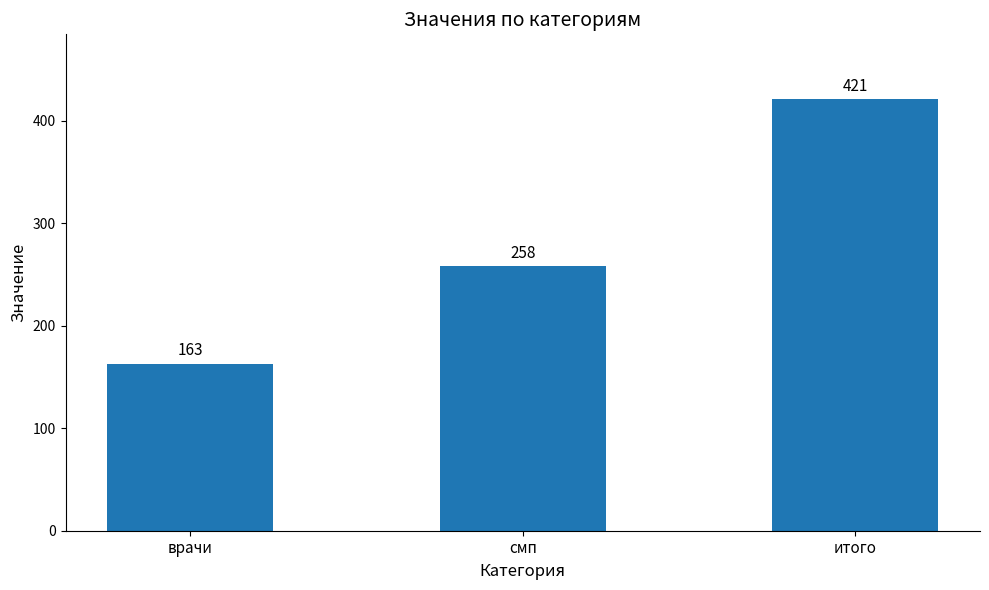

What is the value of the 2nd bar from the left?

258